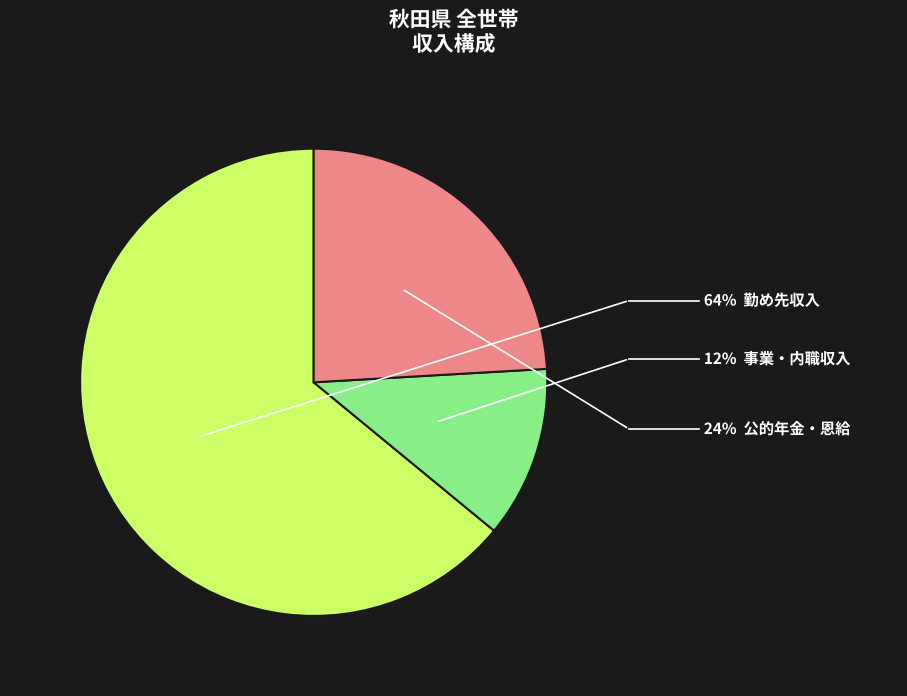

Does any single category account for the majority?

Yes